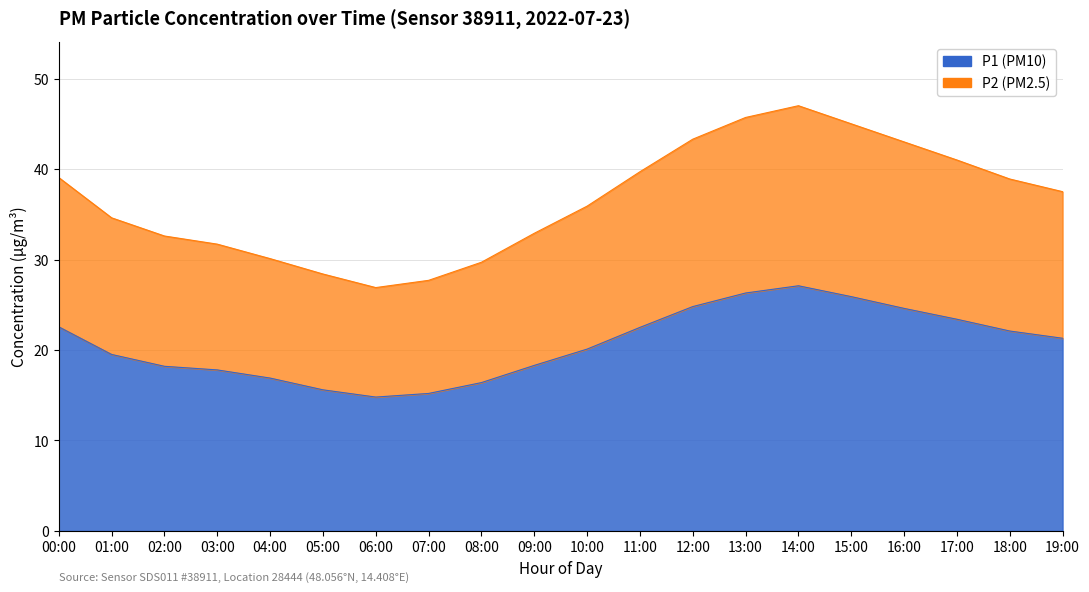

Where is the first local maximum for P2?

14:00